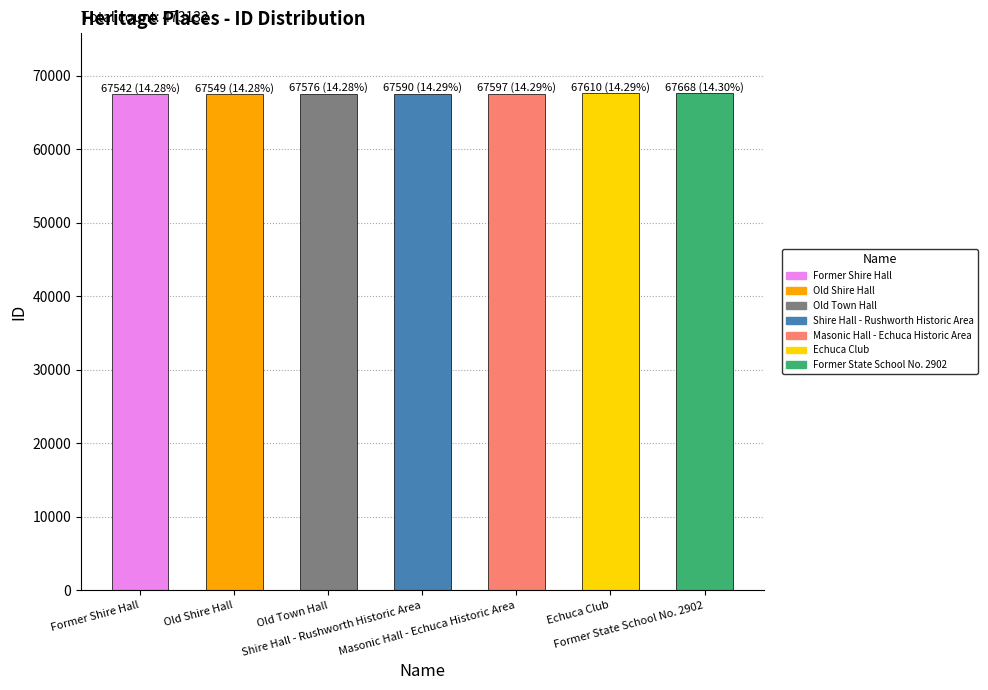

The value at Former State School No. 2902 is 110930. True or false?

False